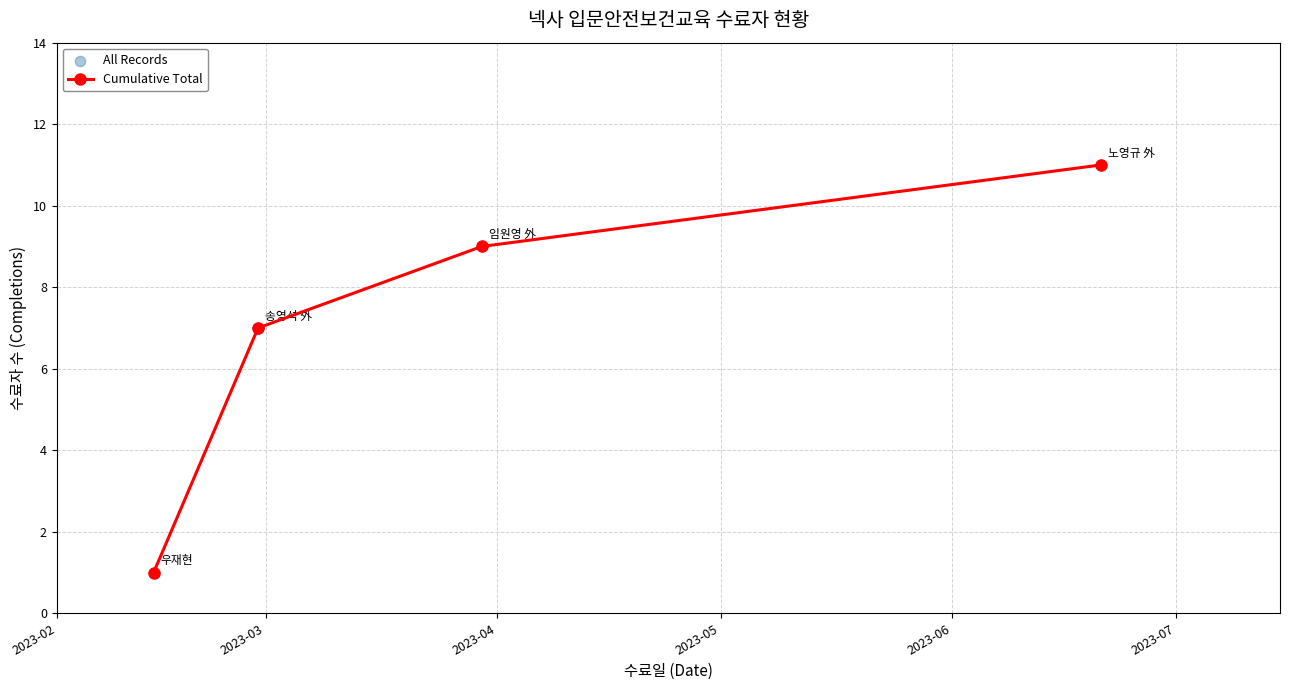

What is the maximum value shown in the chart?

11